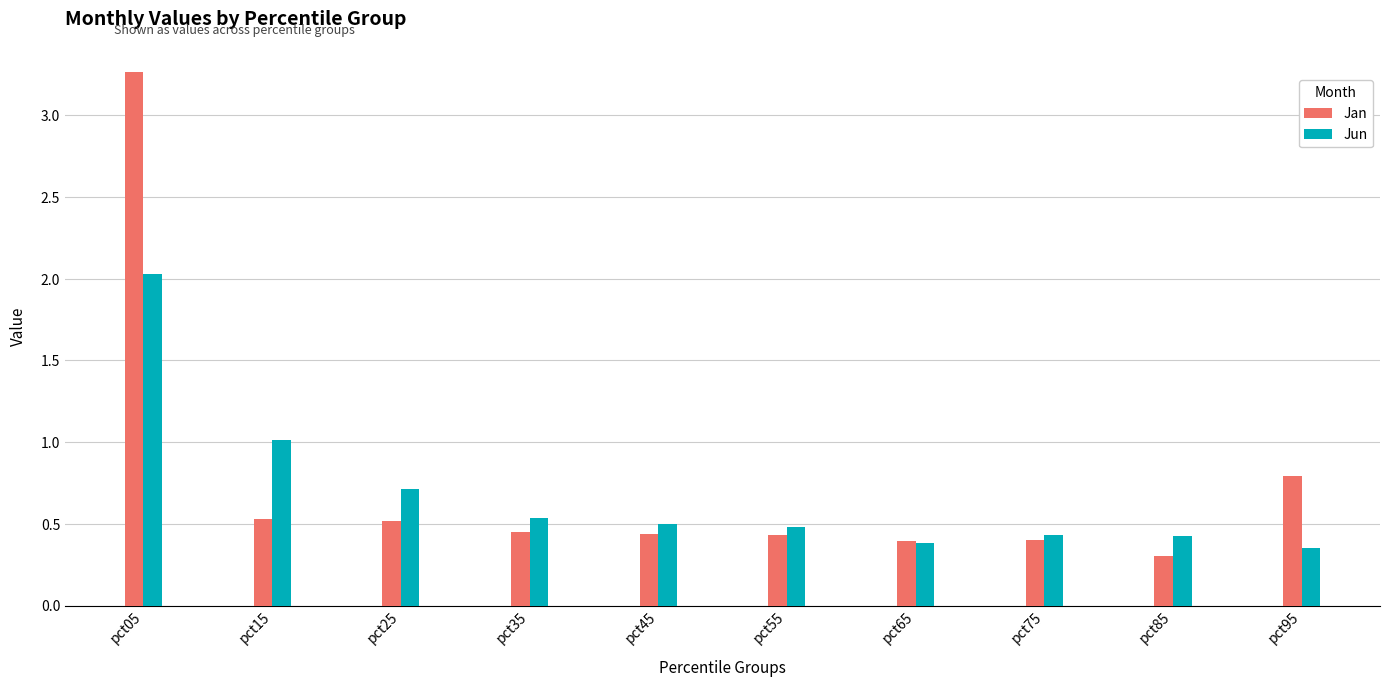

Which series has the widest spread of values?

Jan